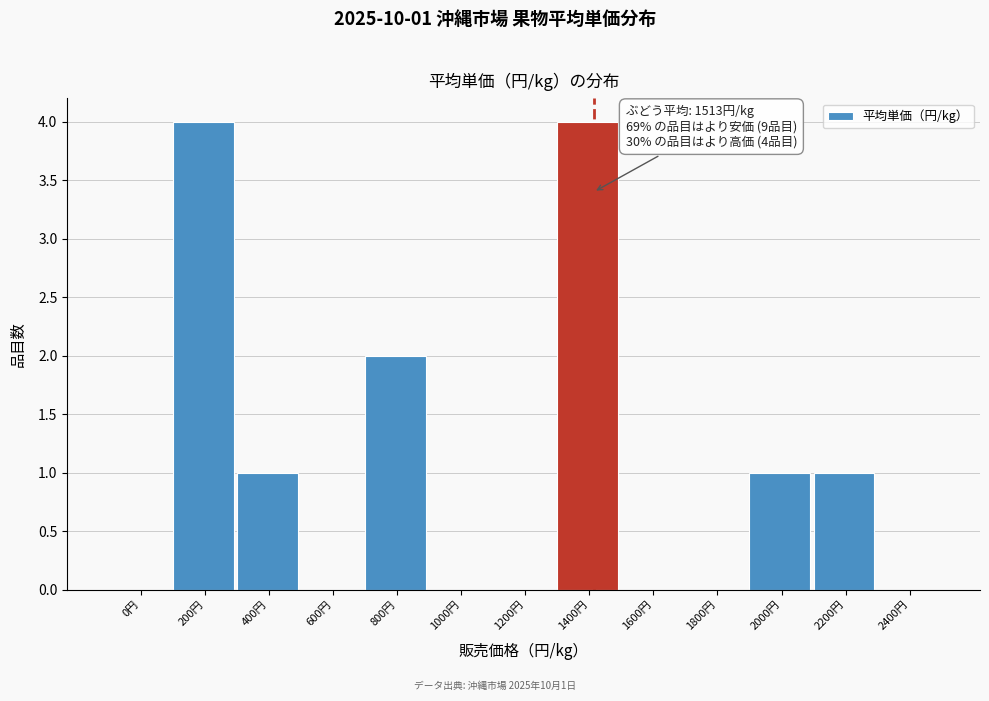

Reading left to right, list all the values displayed in this chart.

0円=0	200円=4	400円=1	600円=0	800円=2	1000円=0	1200円=0	1400円=4	1600円=0	1800円=0	2000円=1	2200円=1	2400円=0